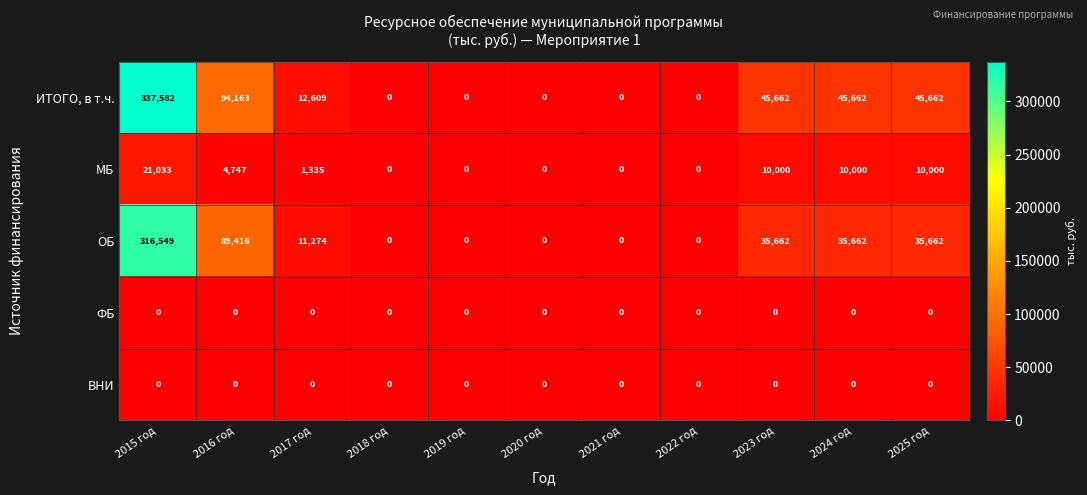

At which category is the sum across all series the highest?

2015 год